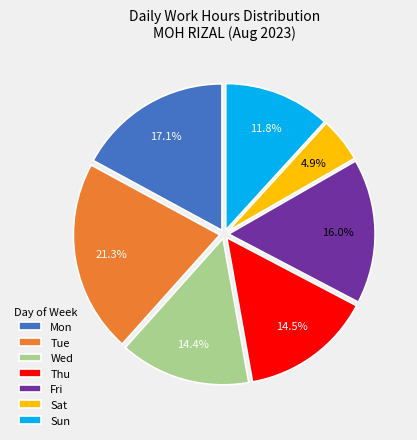

What percentage is NOT represented by Fri?

84.0%